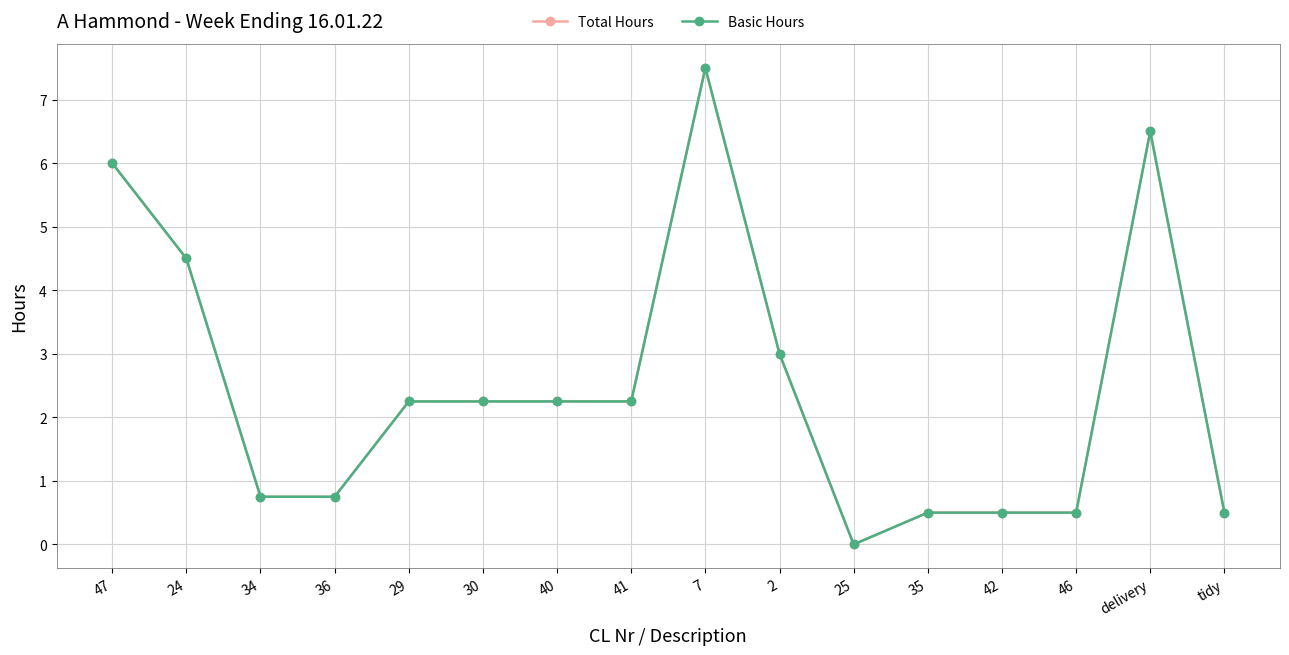

What is the difference between the maximum and minimum values in the Basic Hours series?

7.5